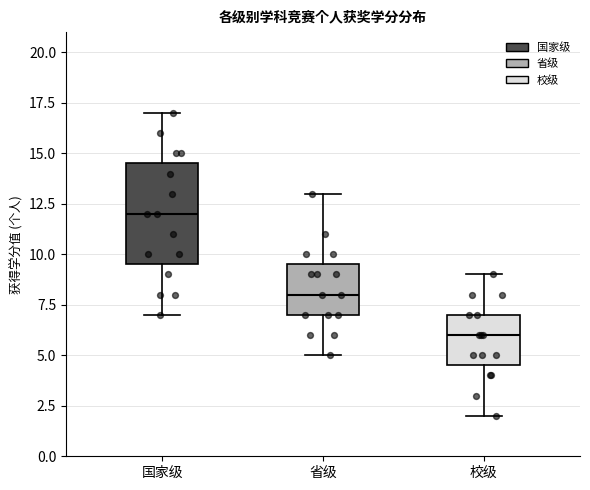

Which box is the tallest, from its lower edge to its upper edge?

国家级